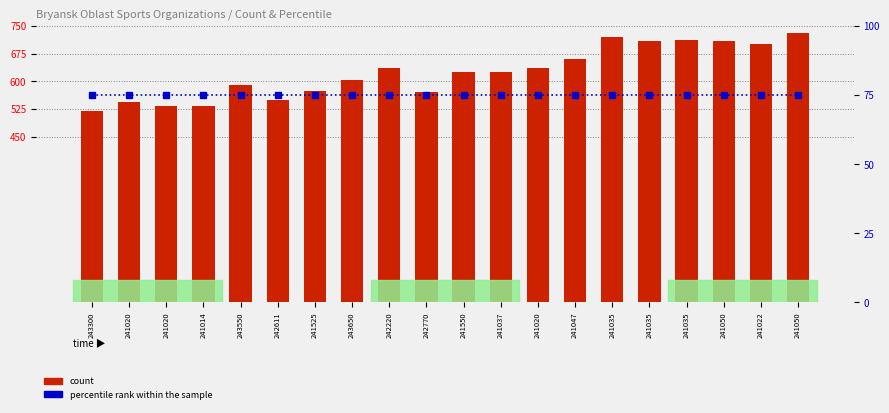

What are all the series names shown in the legend?

count, percentile rank within the sample